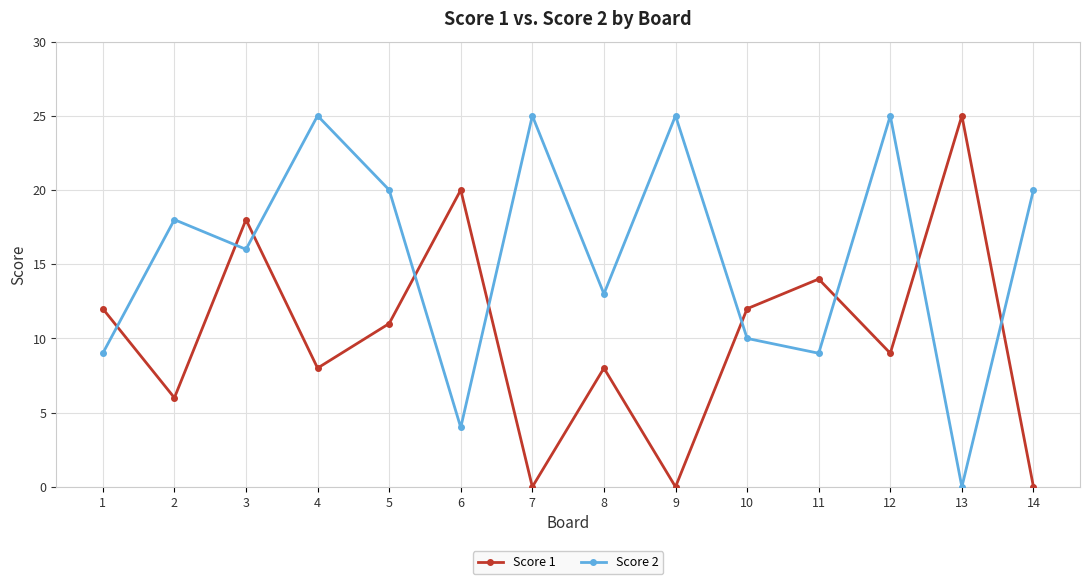

What is the maximum value shown in the chart?

25